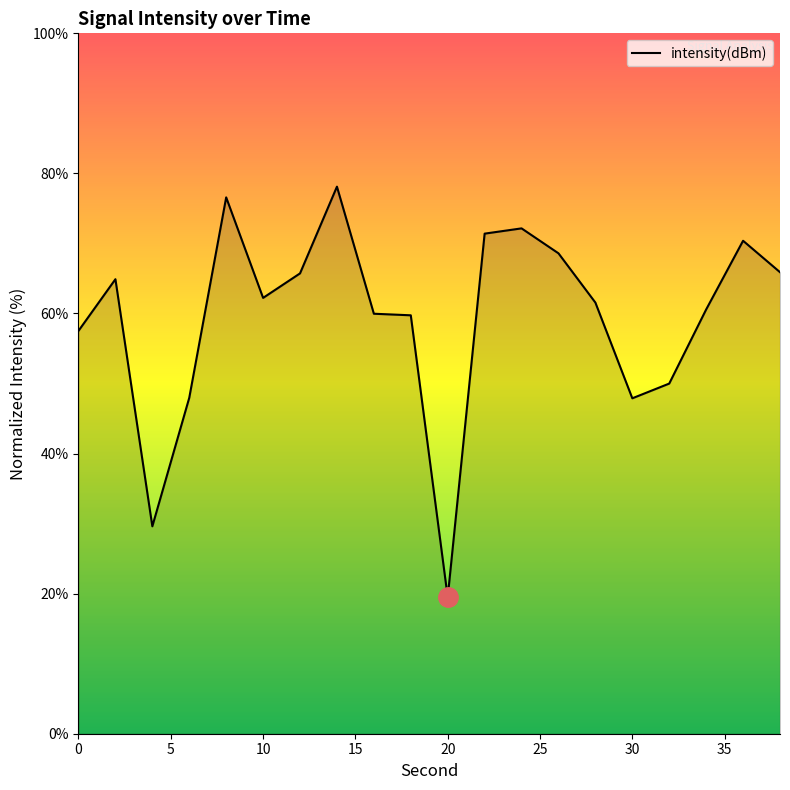

What is the greatest value displayed?

78.1